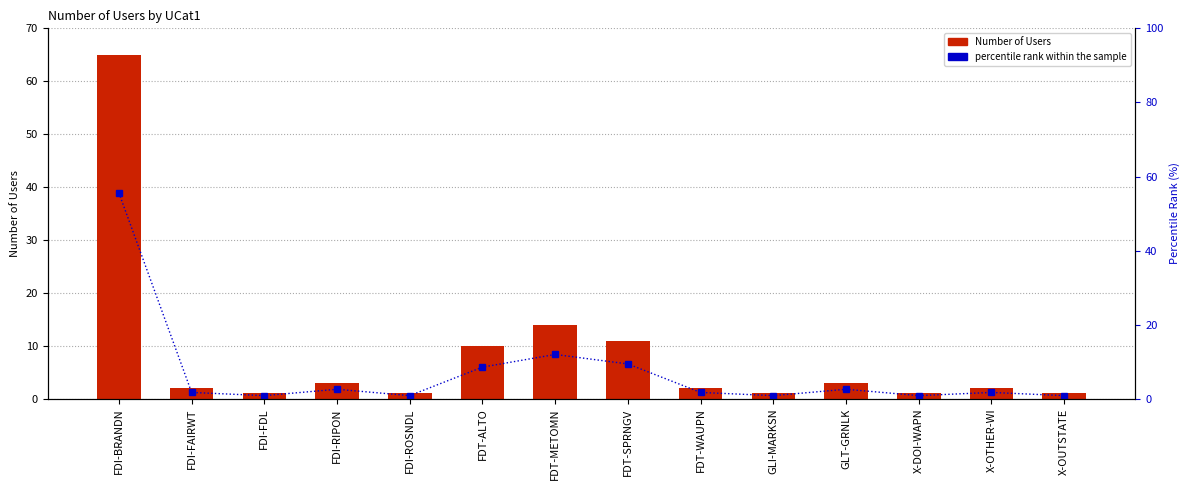

Reading right to left, list all the values displayed in this chart.

Number of Users: 1.0	2.0	1.0	3.0	1.0	2.0	11.0	14.0	10.0	1.0	3.0	1.0	2.0	65.0
percentile rank within the sample: 0.9	1.7	0.9	2.6	0.9	1.7	9.4	12.0	8.5	0.9	2.6	0.9	1.7	55.6